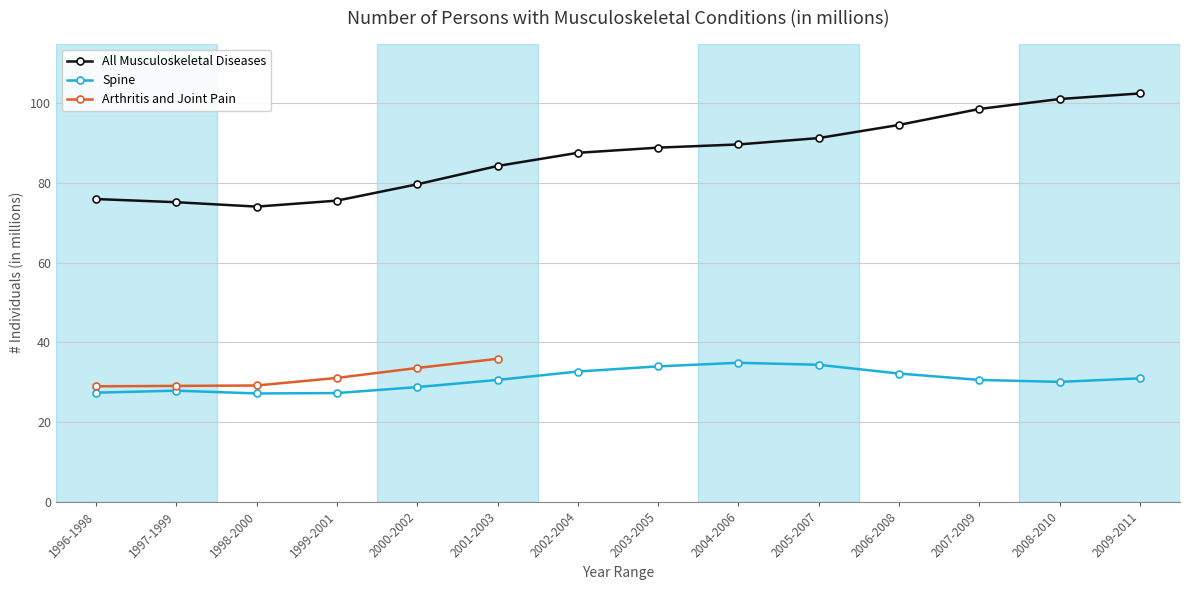

True or false: Spine and All Musculoskeletal Diseases cross at least once.

False